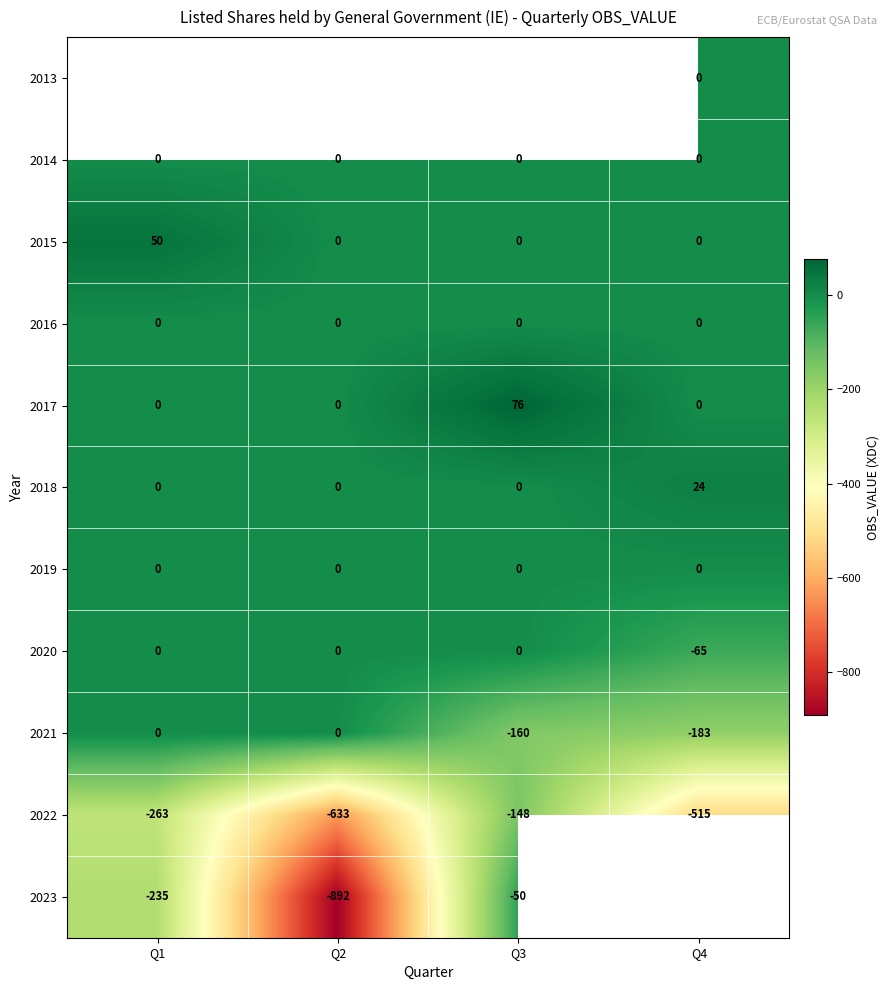

At which label does 2020 reach its minimum?

Q4